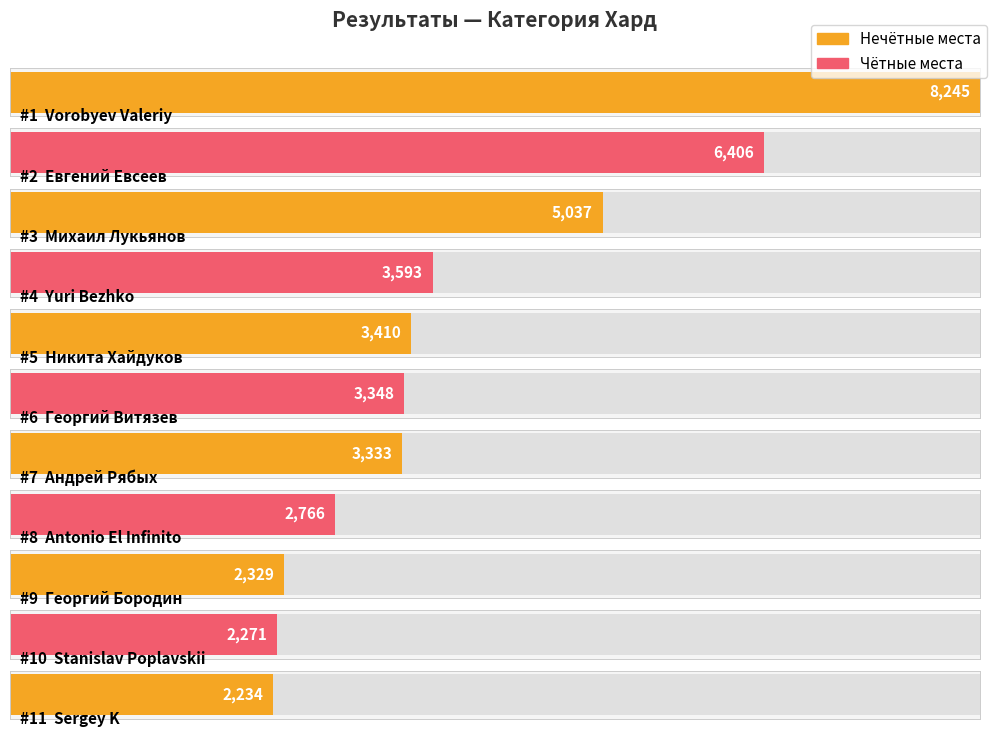

What is the change in value from 1 to 9?

-5916